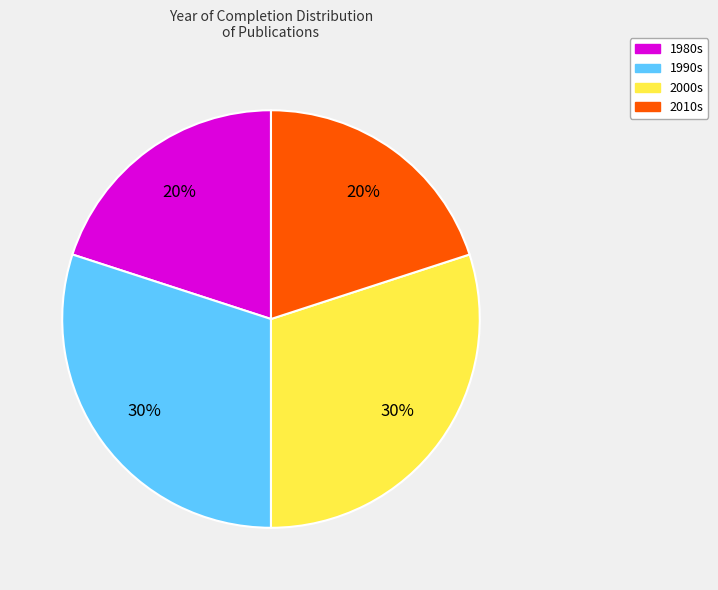

To the nearest percent, what portion does 2000s represent?

30%